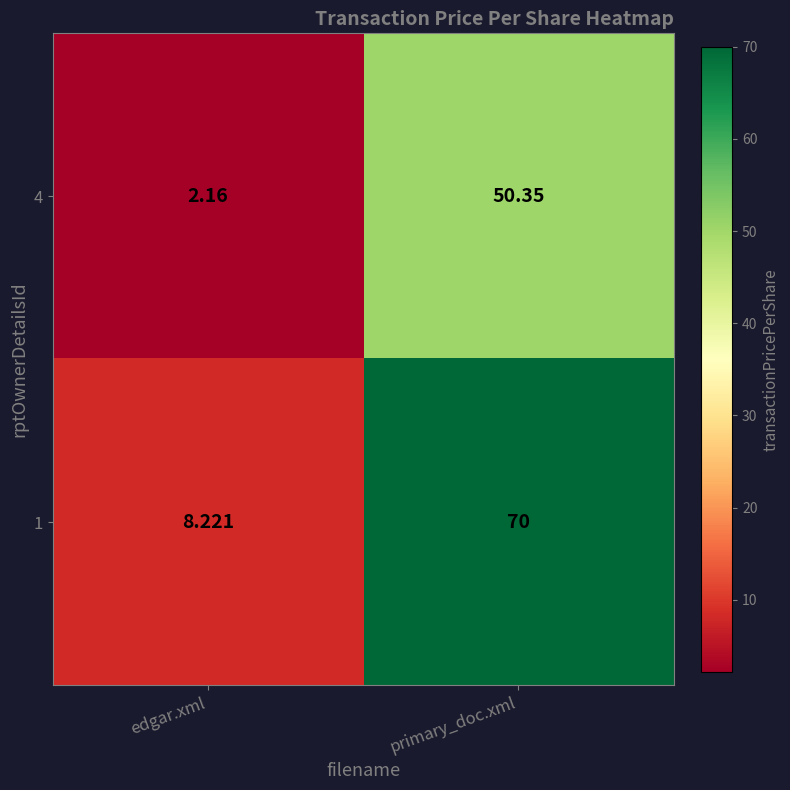

At which category is the sum across all series the highest?

primary_doc.xml